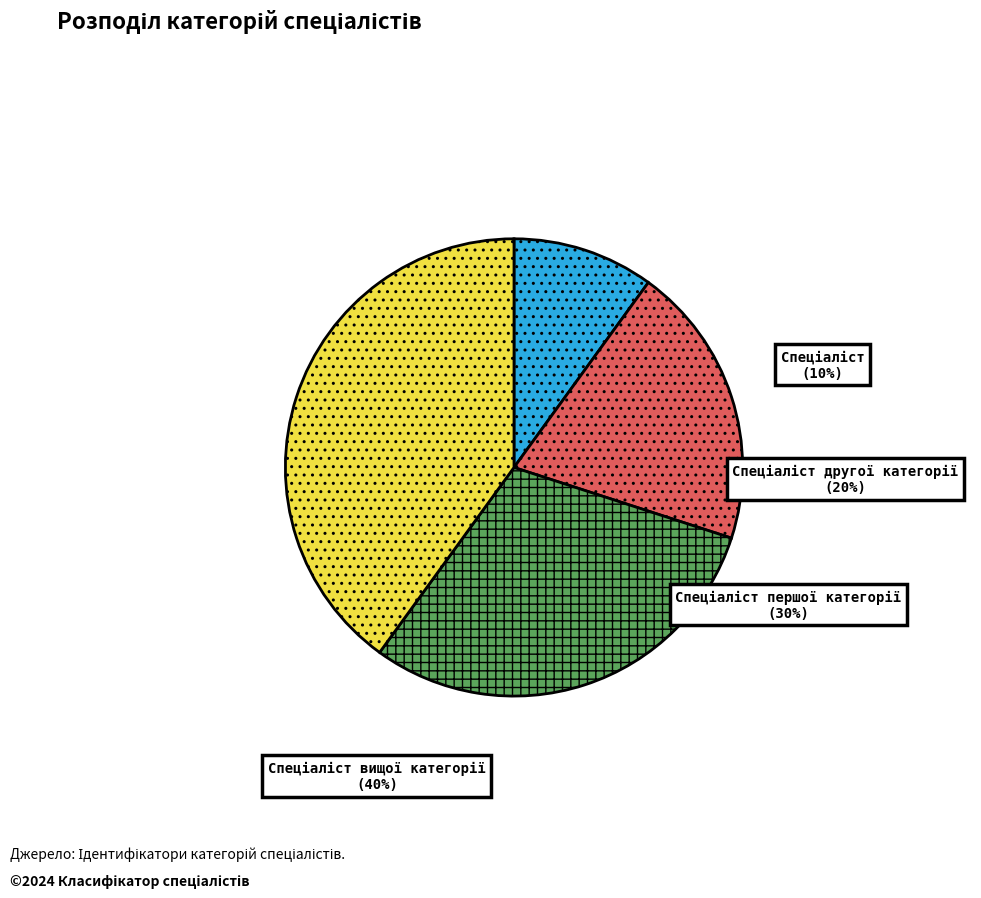

What percentage is the Спеціаліст slice, to the nearest percent?

10%